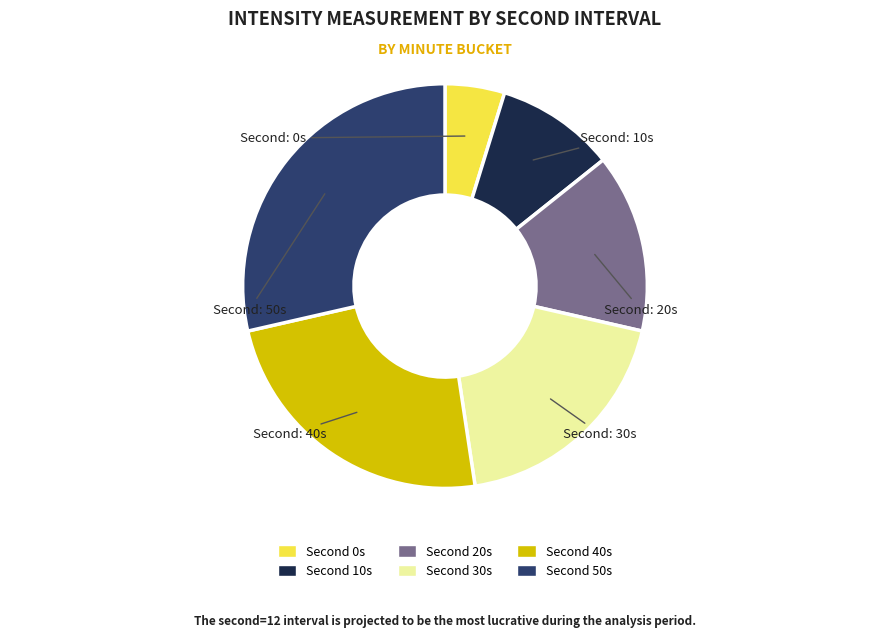

Count the number of slices in the pie.

6